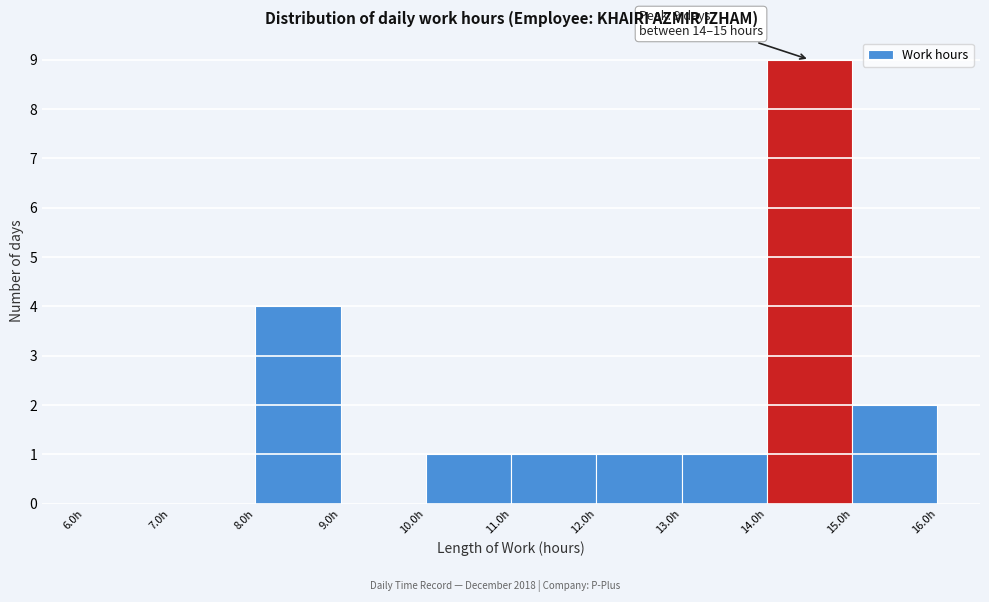

Over which range of the x-axis is the bar tallest?

14 to 15